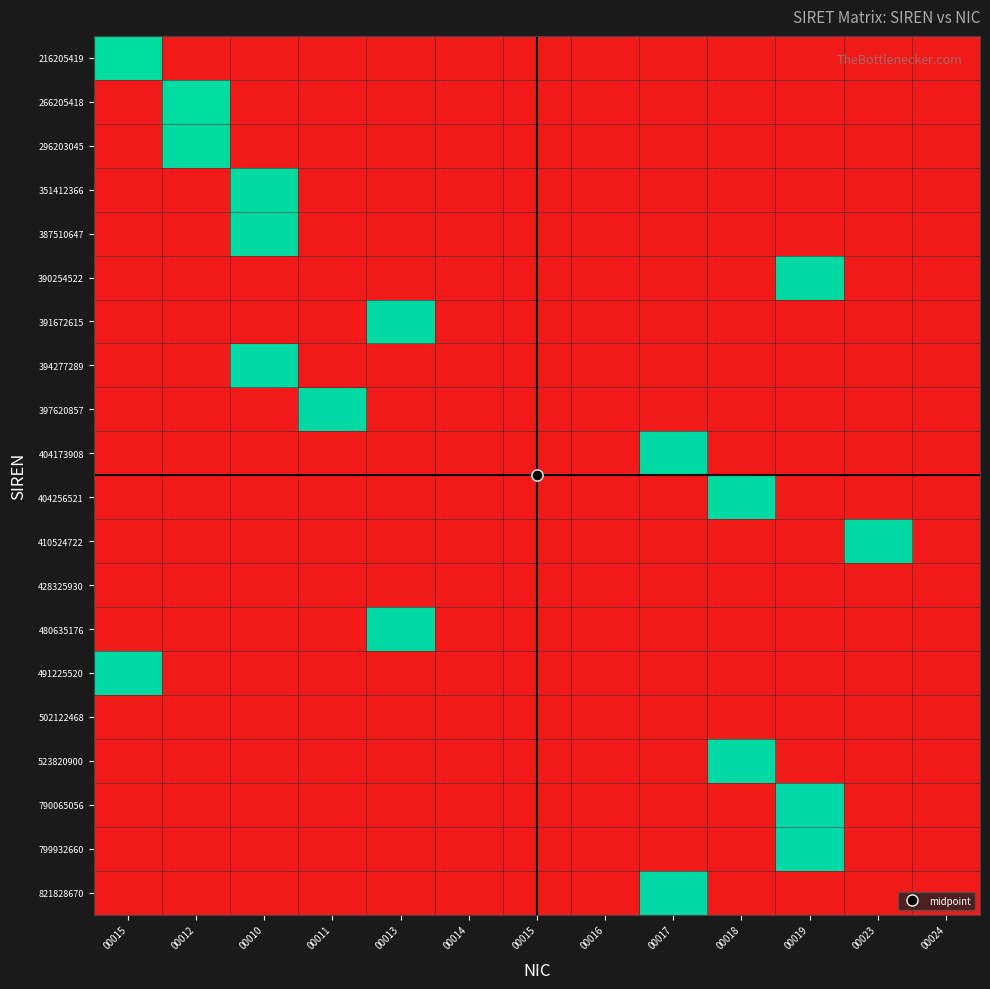

At which category is the sum across all series the highest?

00019